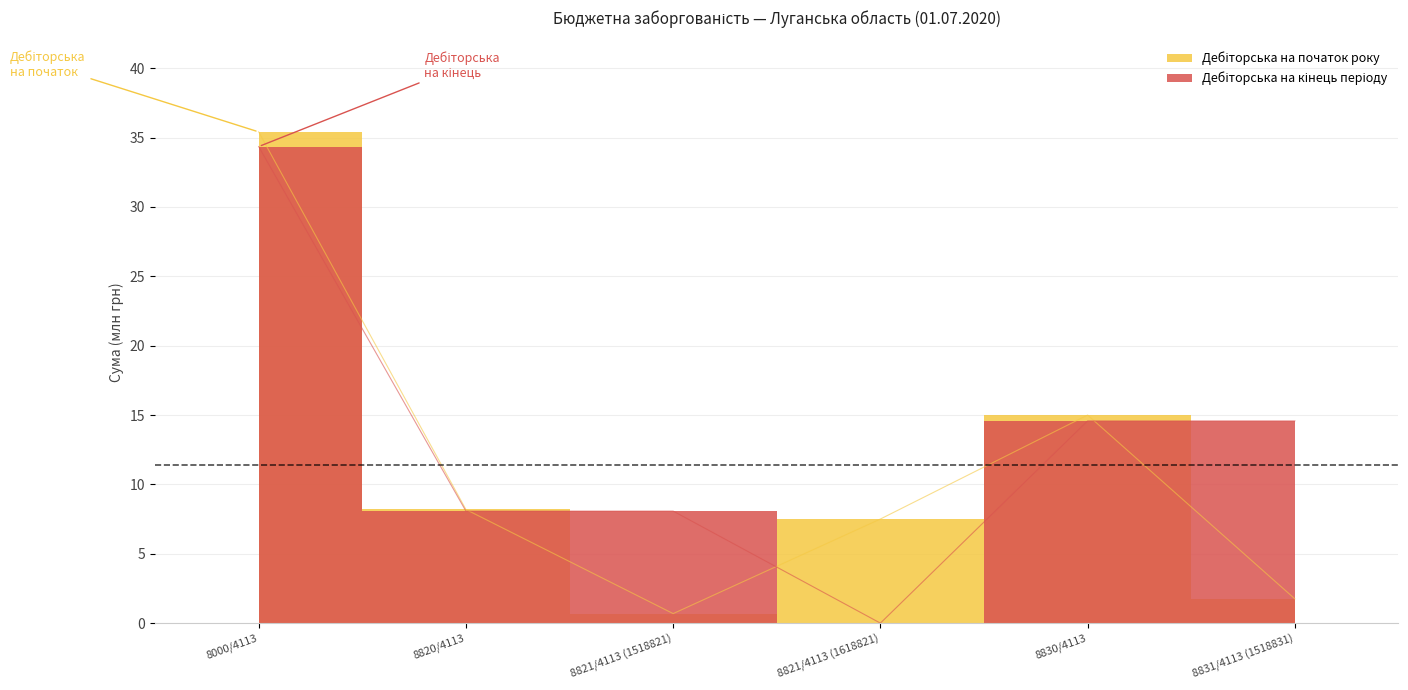

Read the Дебіторська на кінець періоду value at 8830/4113.

14.6